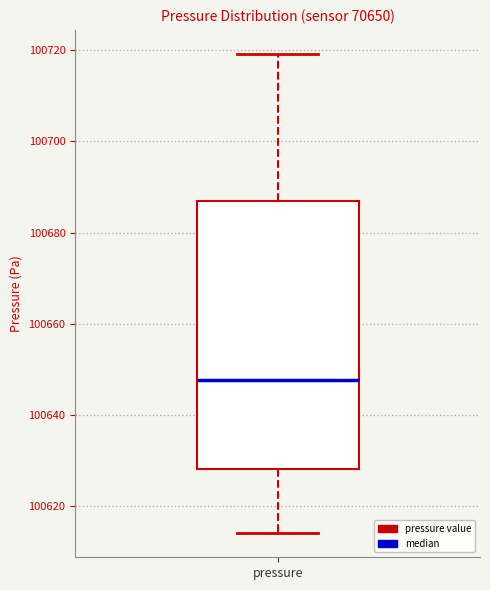

Transcribe this box plot: give where the median line is, the range the box spans, and where the two whiskers end, as read against the y-axis. The values are not printed on the chart, so give them approximately, as read against the axis.

median 100648, box 100628 to 100688, whiskers 100614 to 100720